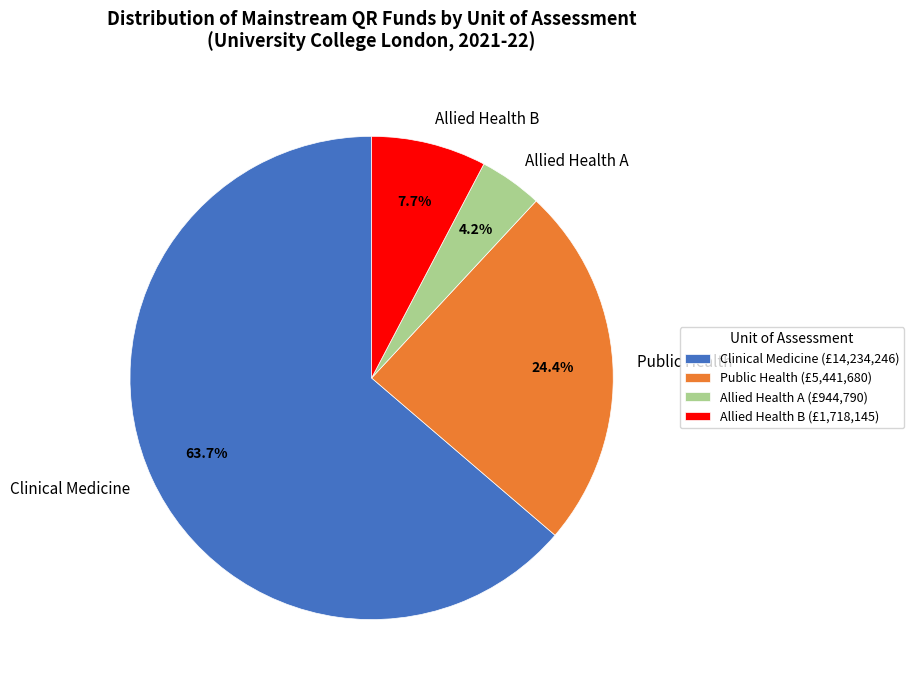

Is there any slice that represents more than half of the pie?

Yes